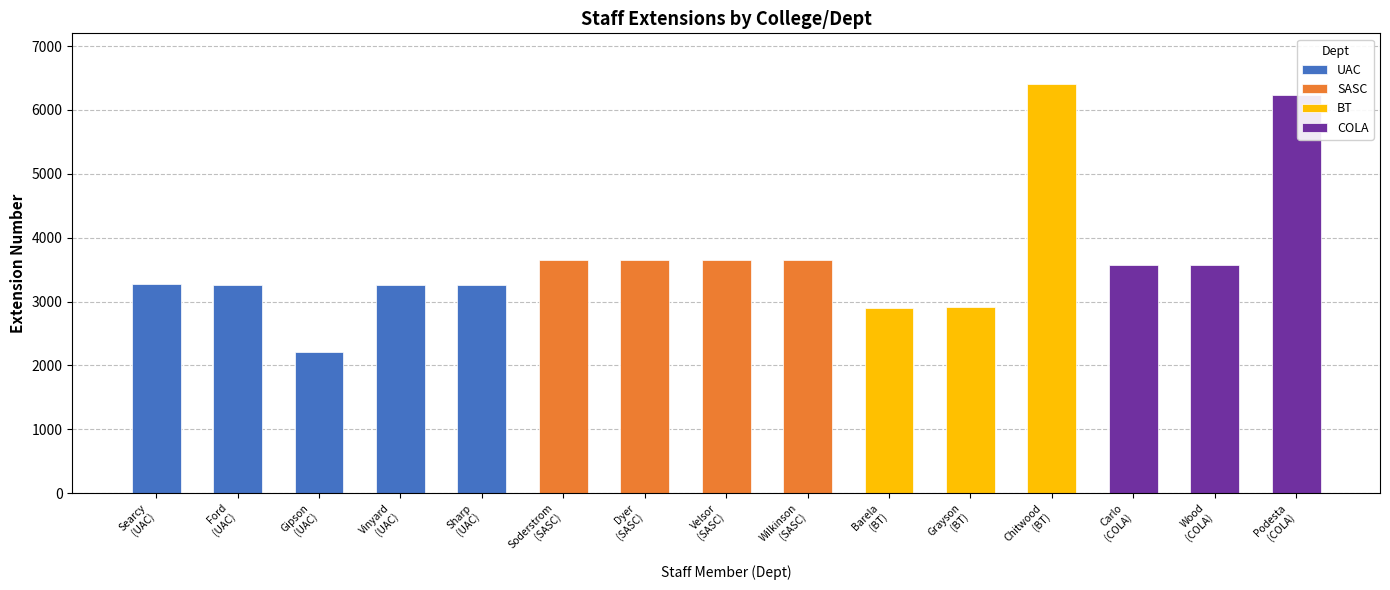

True or false: SASC has a value of 1288 at Sharp.

False